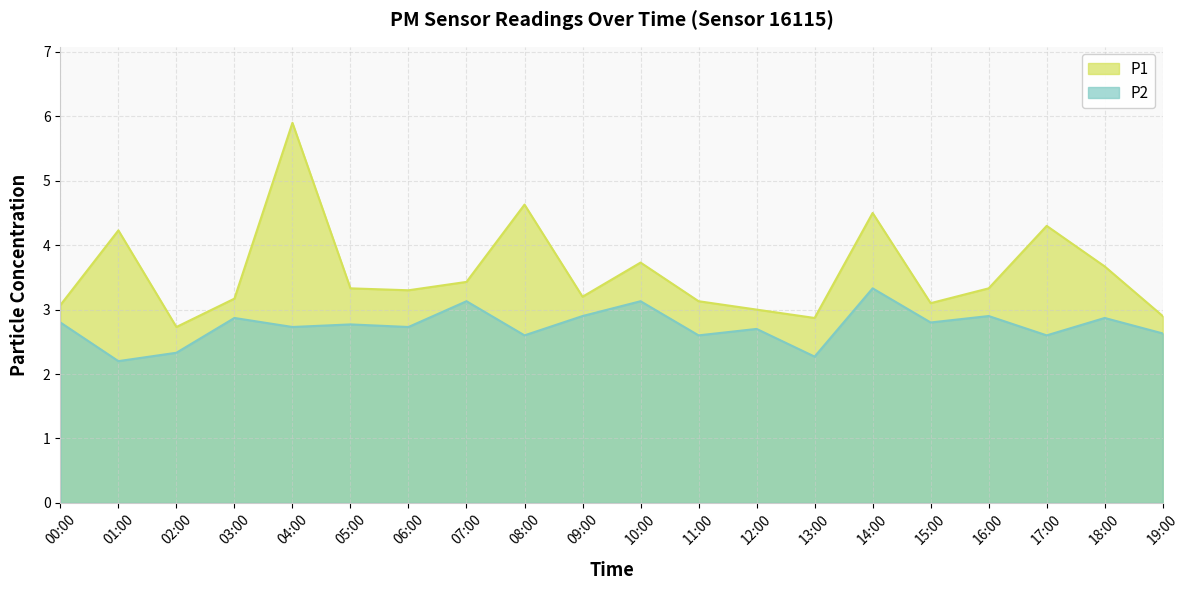

At which label is P1 closest to 4?

01:00